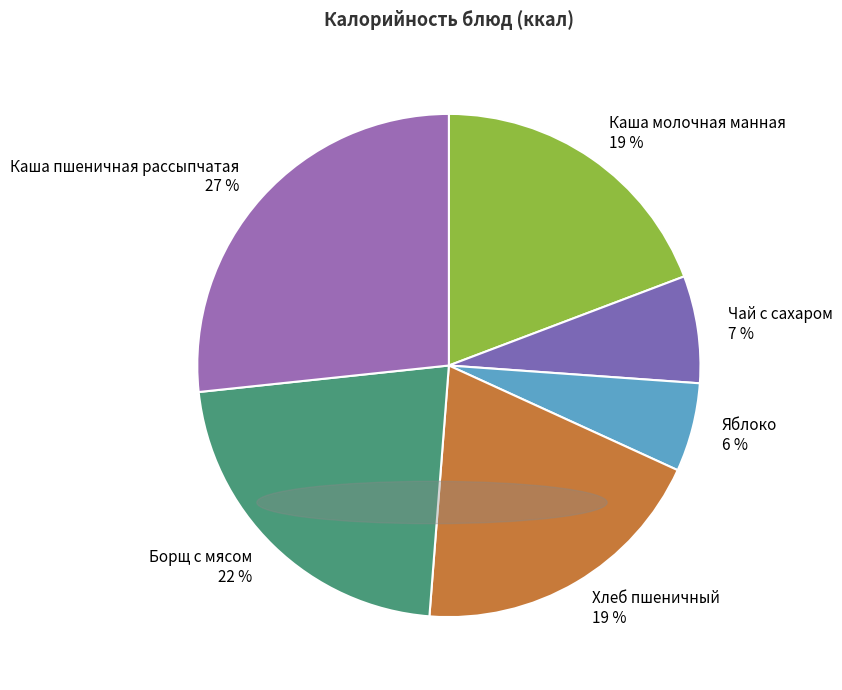

Does any single category account for the majority?

No